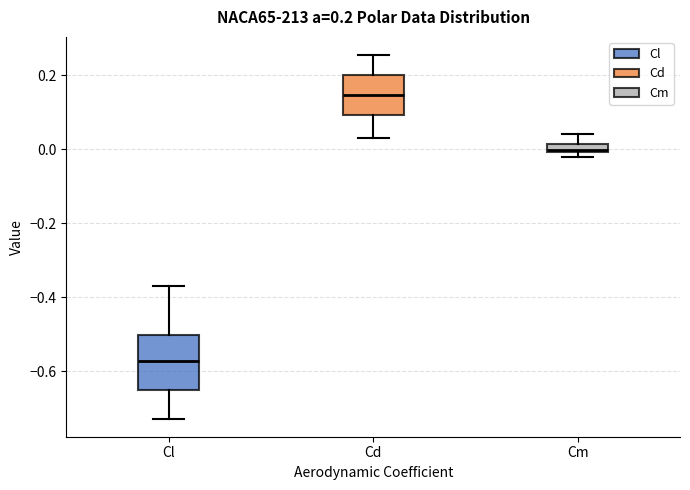

Which box is the tallest, from its lower edge to its upper edge?

Cl